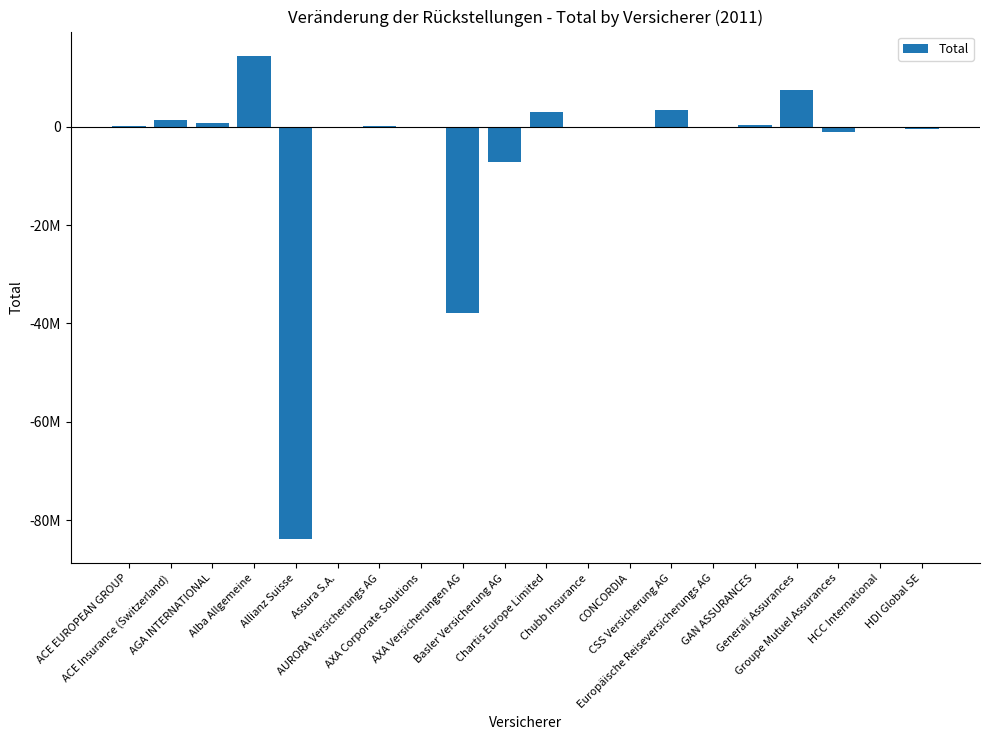

At which category does the chart reach its minimum across all series?

Allianz Suisse